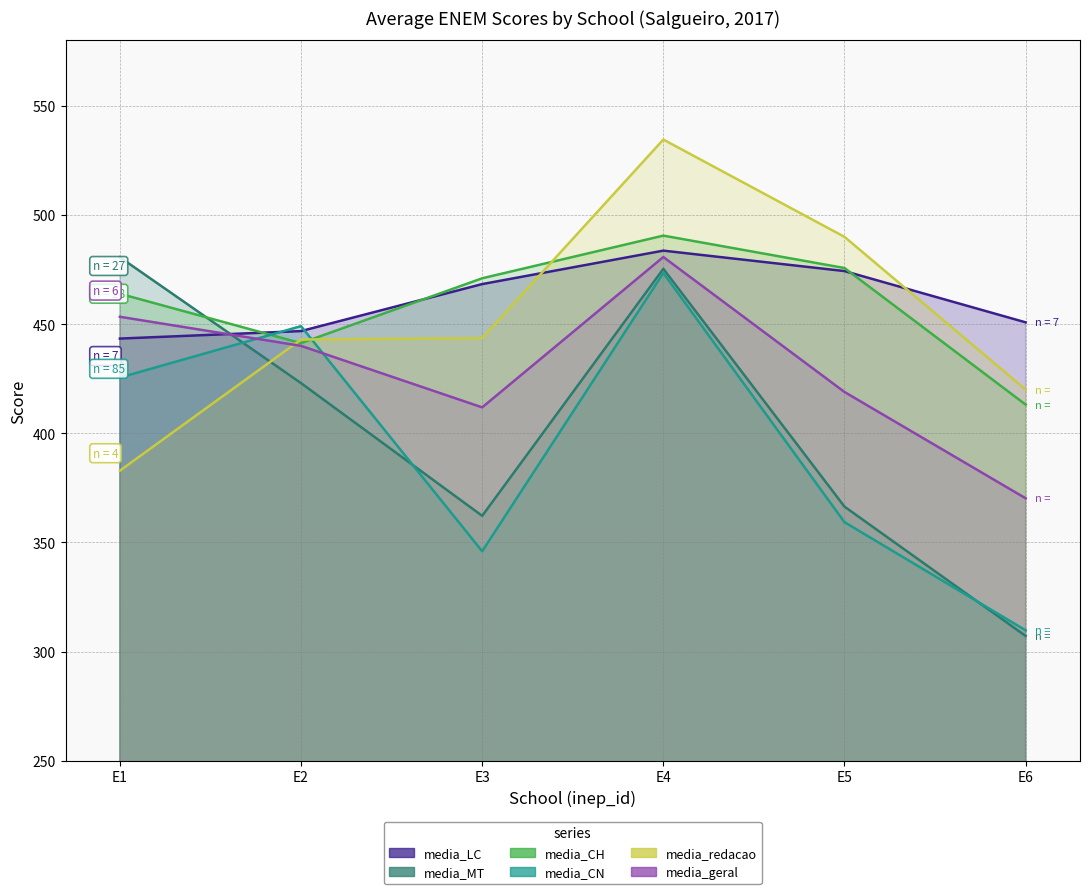

True or false: media_redacao has a value of 696.0 at E3.

False